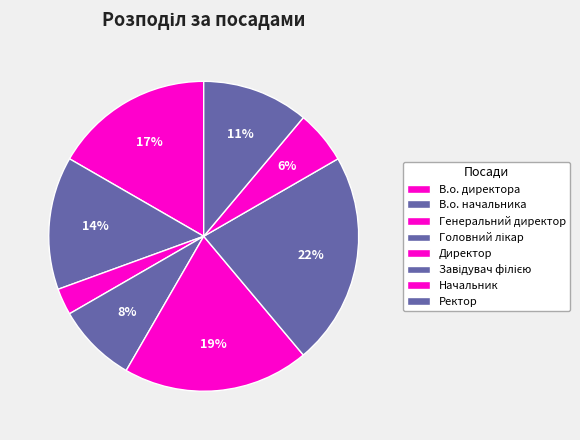

Count the number of slices in the pie.

8